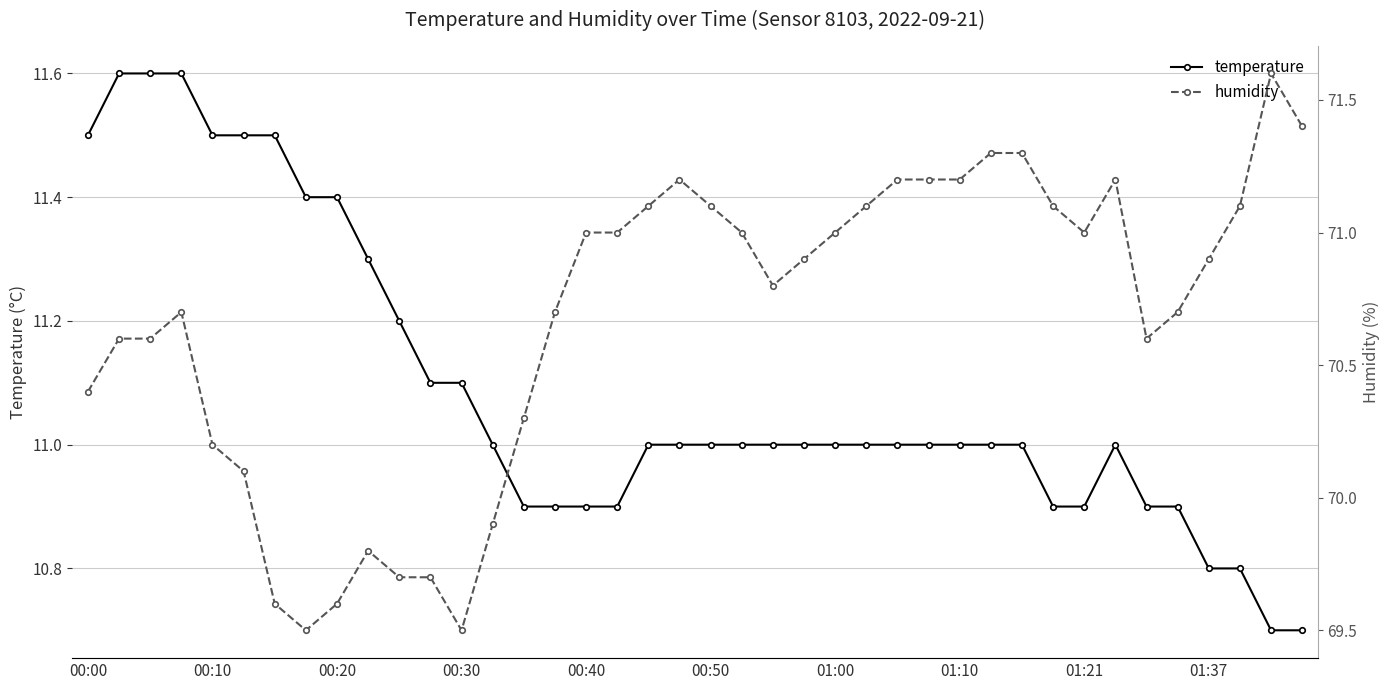

Reading left to right, extract all data points from this chart.

temperature: 11.5	11.6	11.6	11.6	11.5	11.5	11.5	11.4	11.4	11.3	11.2	11.1	11.1	11.0	10.9	10.9	10.9	10.9	11.0	11.0	11.0	11.0	11.0	11.0	11.0	11.0	11.0	11.0	11.0	11.0	11.0	10.9	10.9	11.0	10.9	10.9	10.8	10.8	10.7	10.7
humidity: 70.4	70.6	70.6	70.7	70.2	70.1	69.6	69.5	69.6	69.8	69.7	69.7	69.5	69.9	70.3	70.7	71.0	71.0	71.1	71.2	71.1	71.0	70.8	70.9	71.0	71.1	71.2	71.2	71.2	71.3	71.3	71.1	71.0	71.2	70.6	70.7	70.9	71.1	71.6	71.4